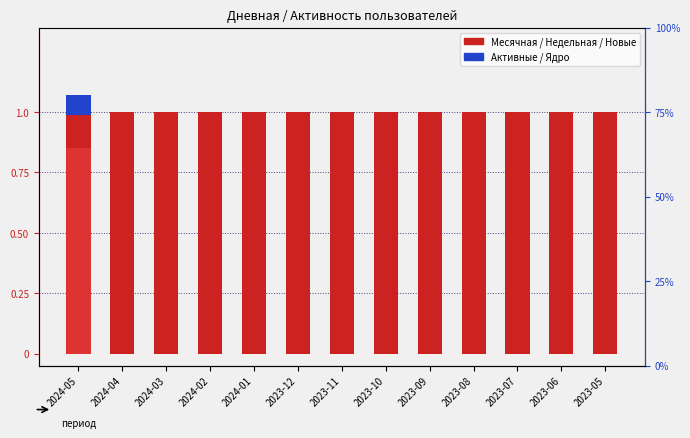

Rank the series at 2024-02 from highest to lowest value.

Месячная, Недельная, Новые, Активные, Ядро